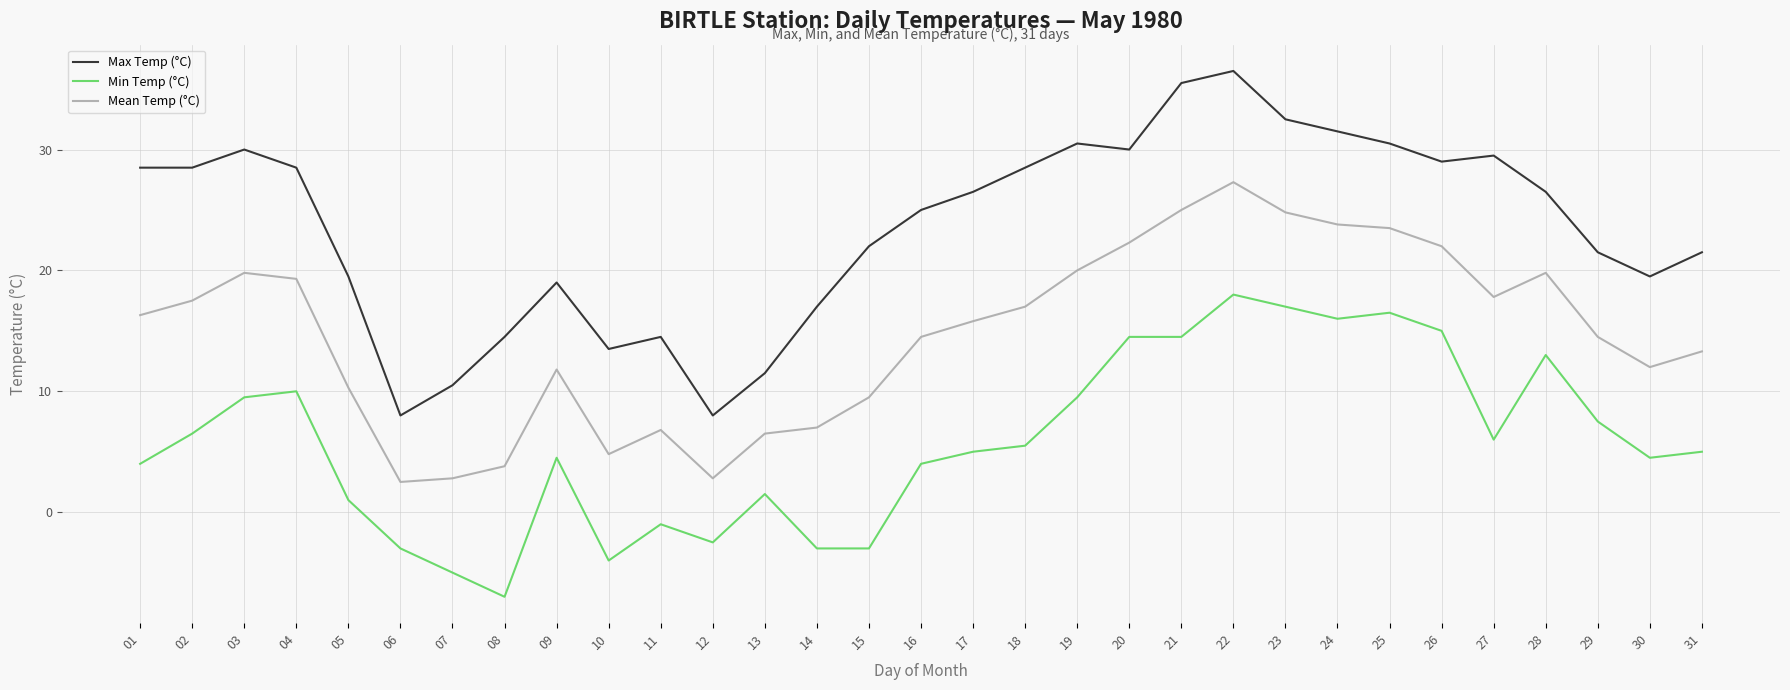

List the series in order of their overall mean, lowest first.

Min Temp (°C), Mean Temp (°C), Max Temp (°C)